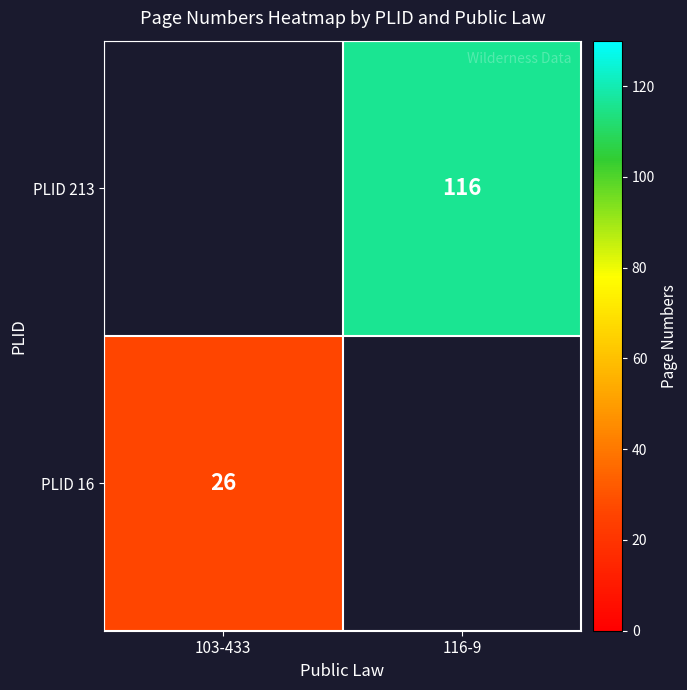

What is the minimum value shown in the chart?

26.0